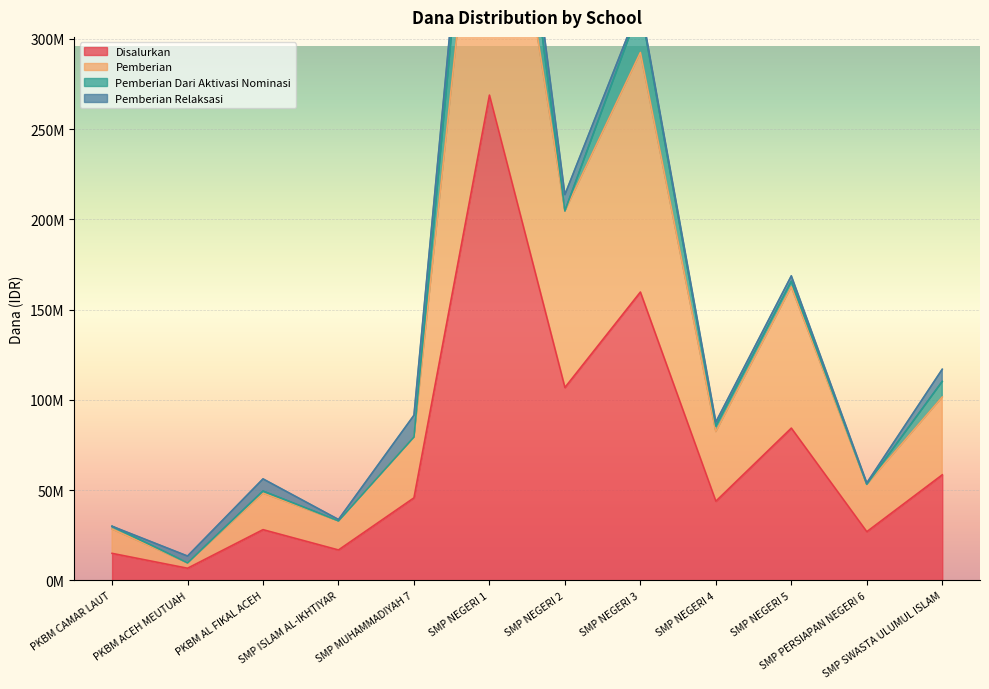

True or false: Pemberian and Disalurkan cross at least once.

False